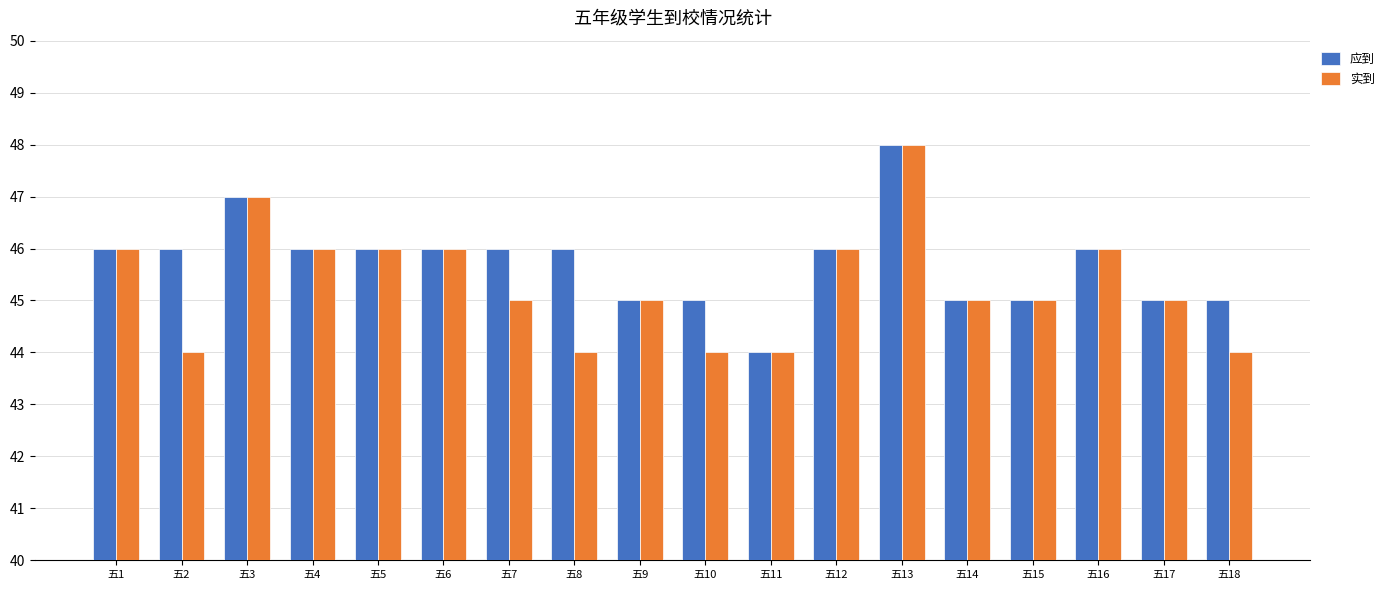

The value of 实到 at 五17 is 21. True or false?

False